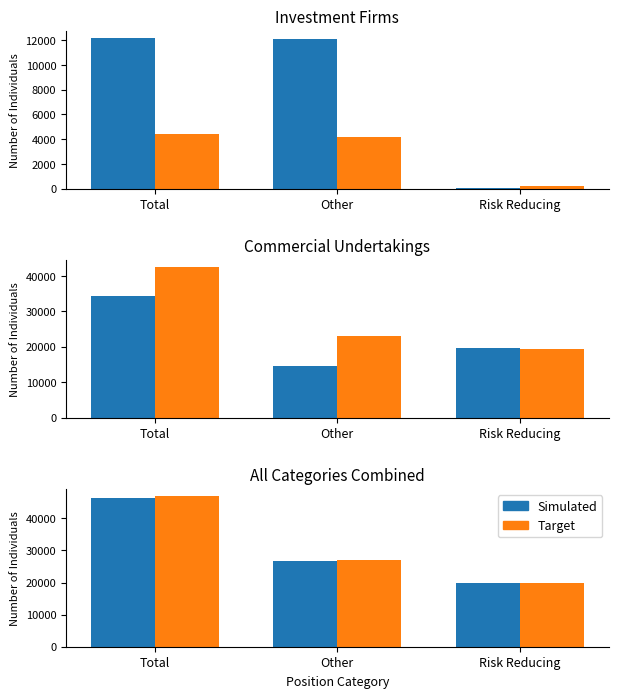

What is the label of the 1st bar from the left?

Total